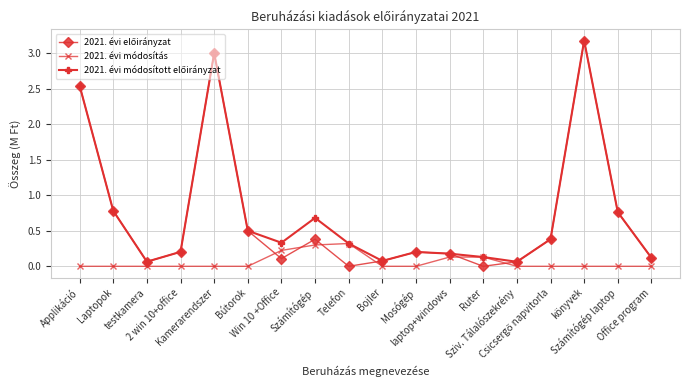

How many categories are shown in the chart?

18